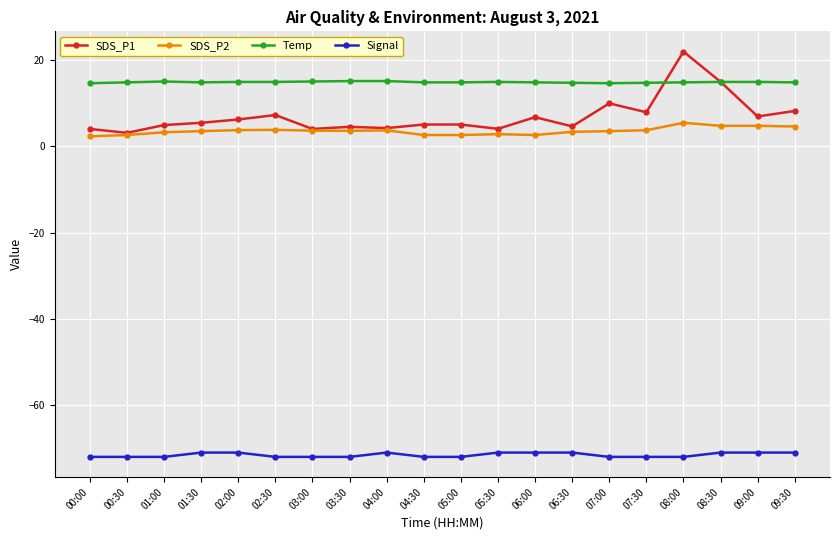

True or false: Signal has a value of -28.5 at 04:00.

False